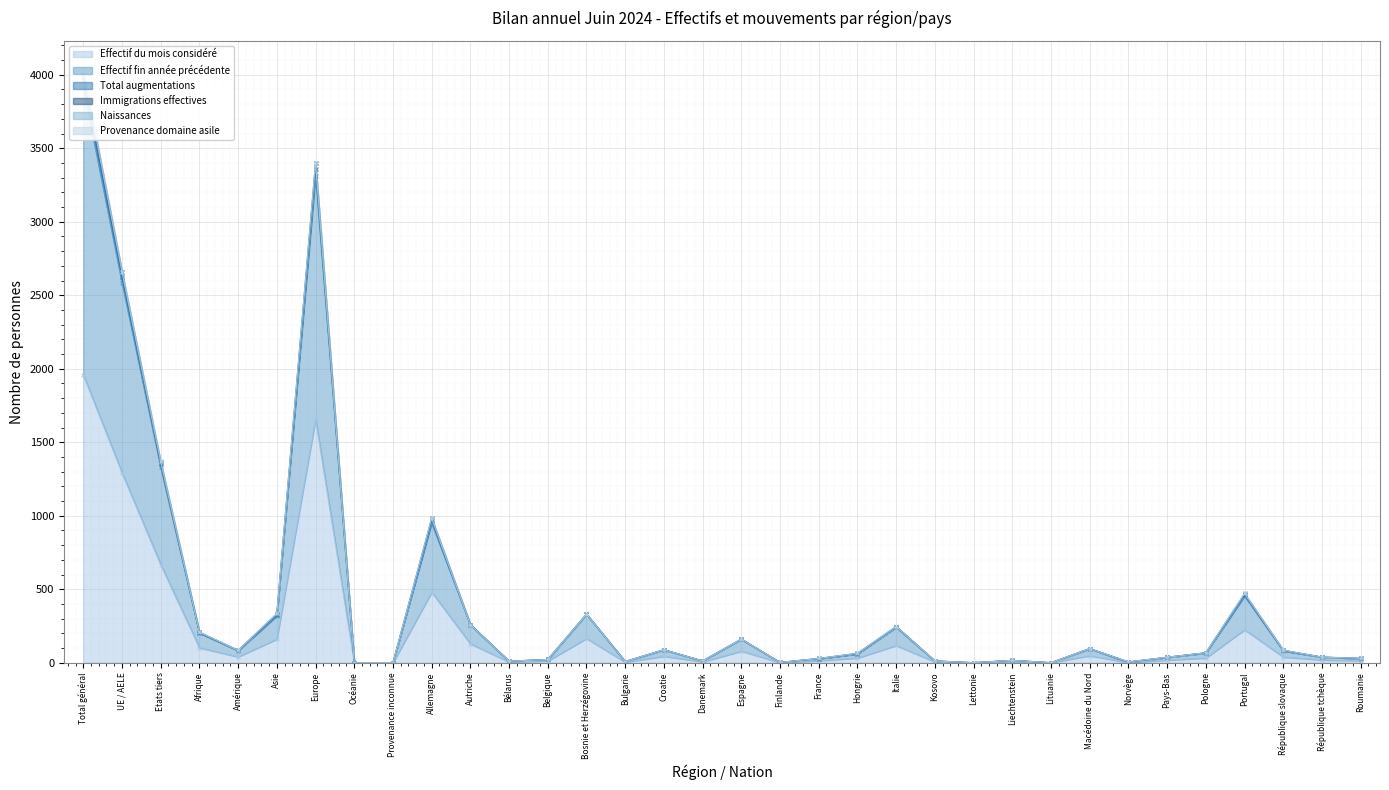

What is the average value of the Immigrations effectives series?

446